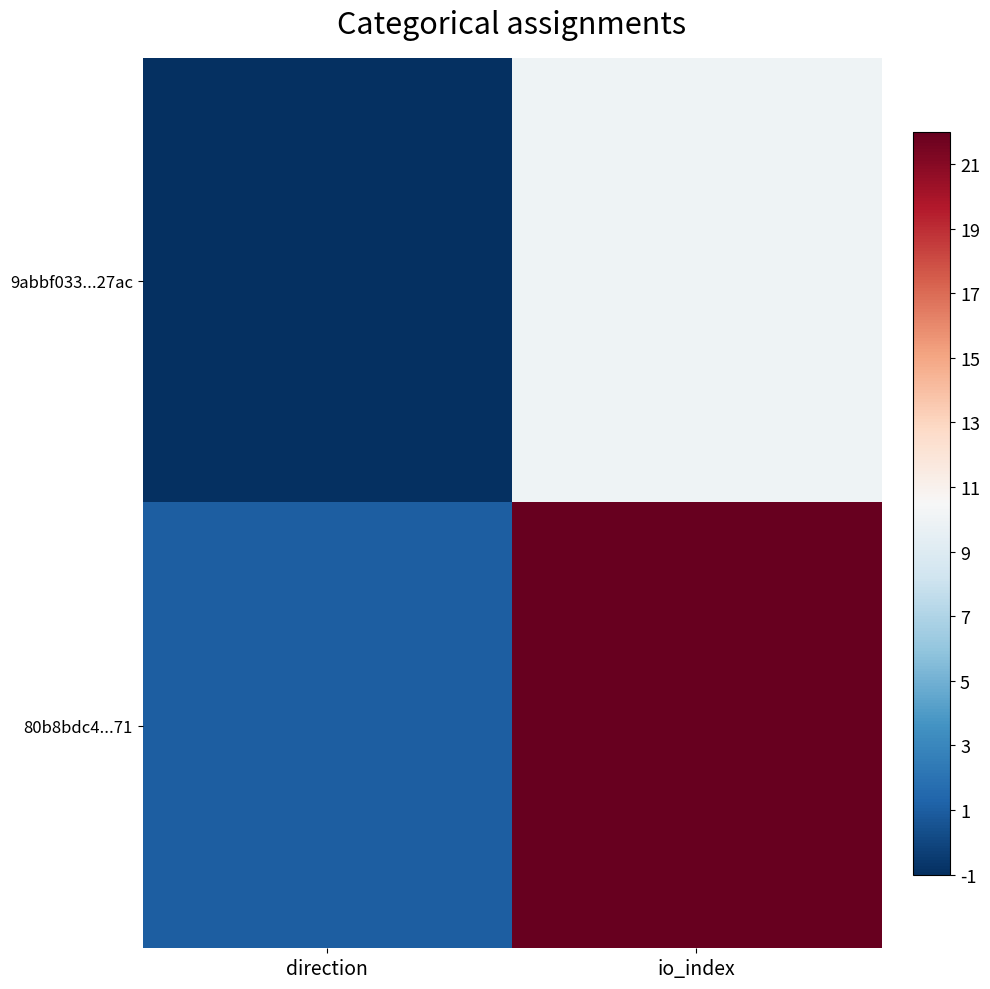

Reading left to right, what are all the values shown in this chart?

9abbf033...27ac: direction=-1	io_index=10
80b8bdc4...71: direction=1	io_index=22